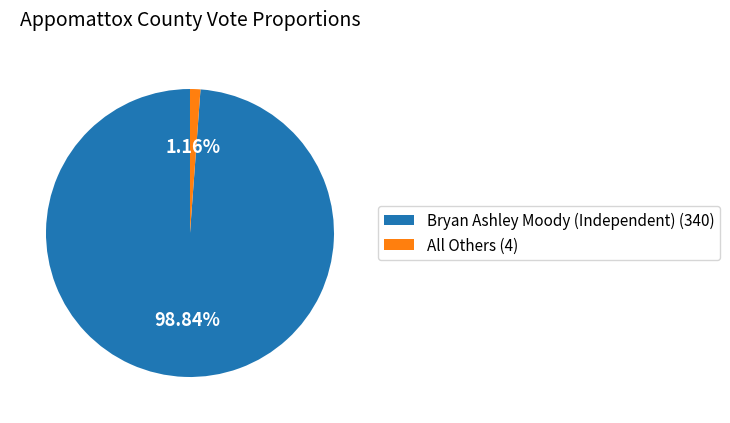

Count the number of slices in the pie.

2